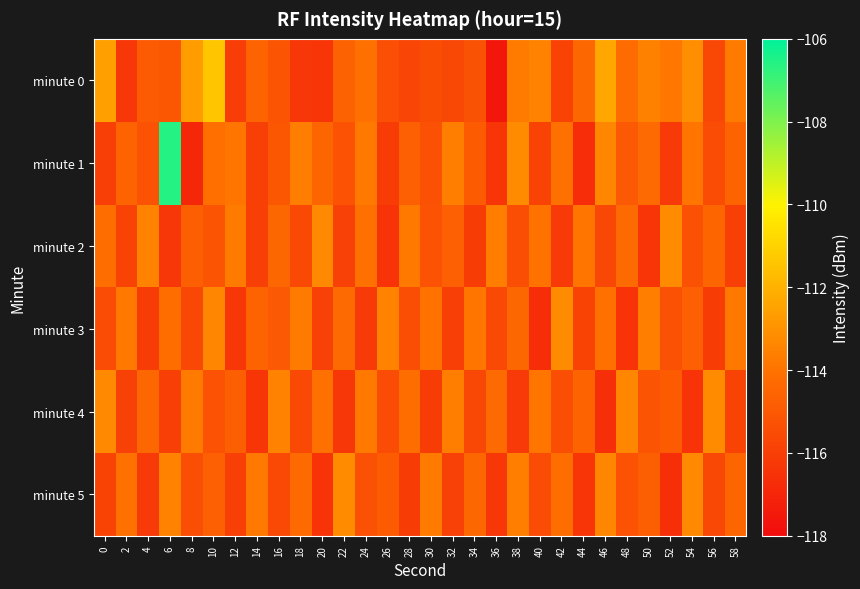

Which series has the largest total across all categories?

minute 0